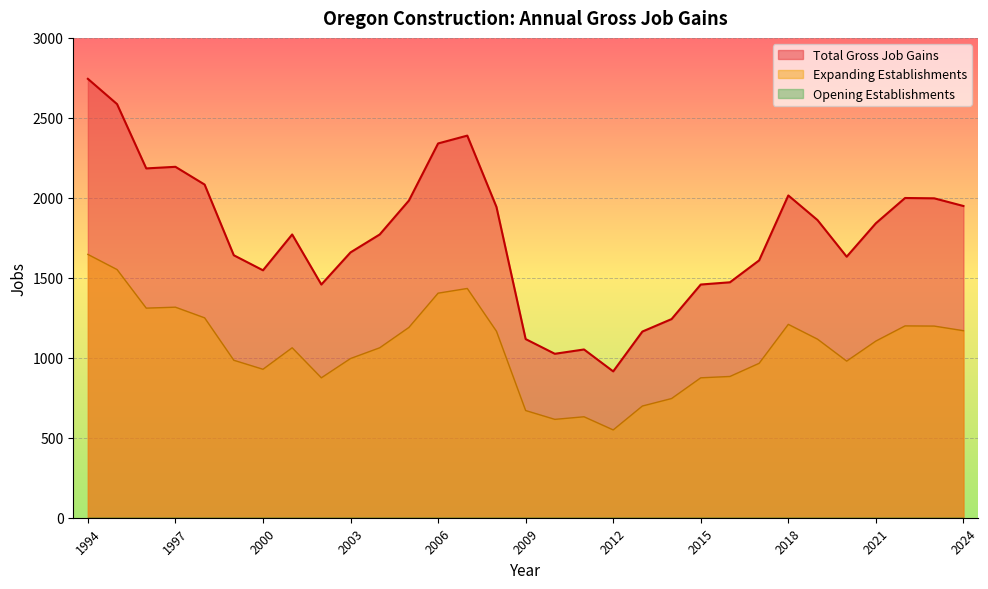

Which series has the largest range (max minus min)?

Total Gross Job Gains